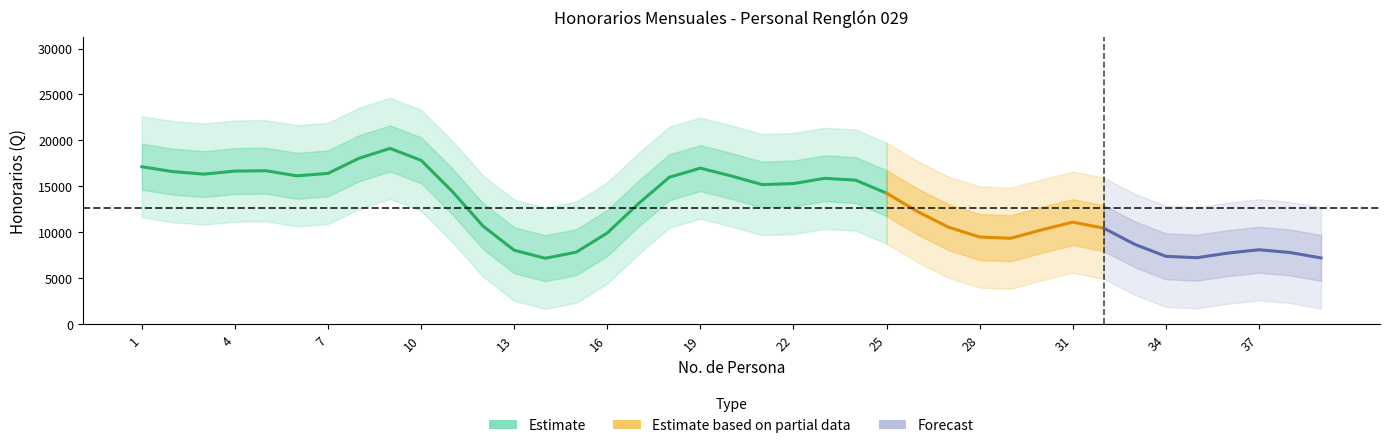

How many lines are shown in the chart?

1